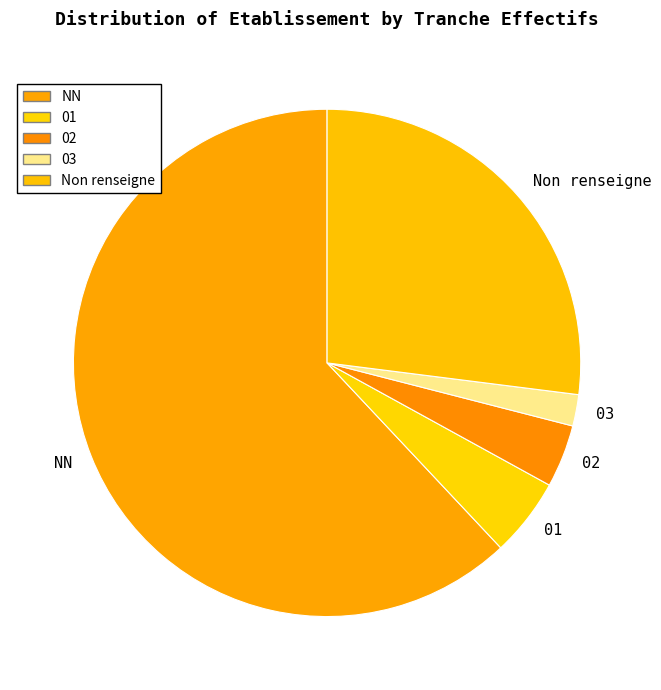

Between 03 and 01, which is larger?

01